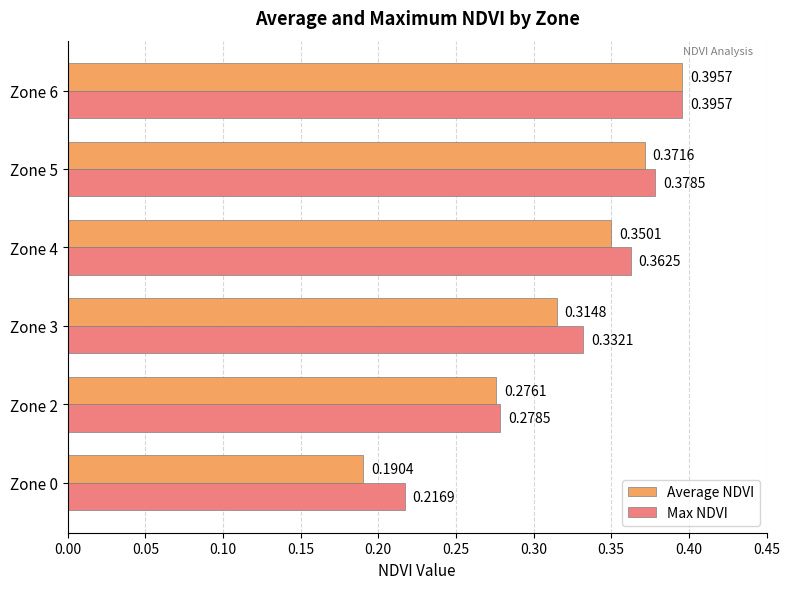

List the labels in order of Max NDVI value, smallest first.

Zone 0, Zone 2, Zone 3, Zone 4, Zone 5, Zone 6